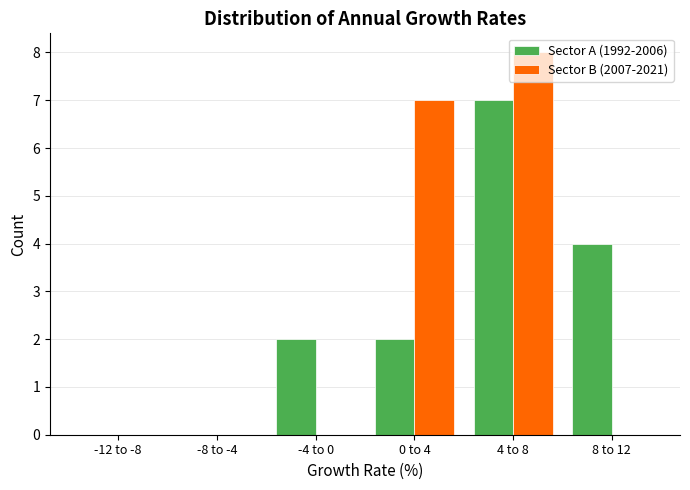

What is the highest value of the Sector A (1992-2006) series?

7